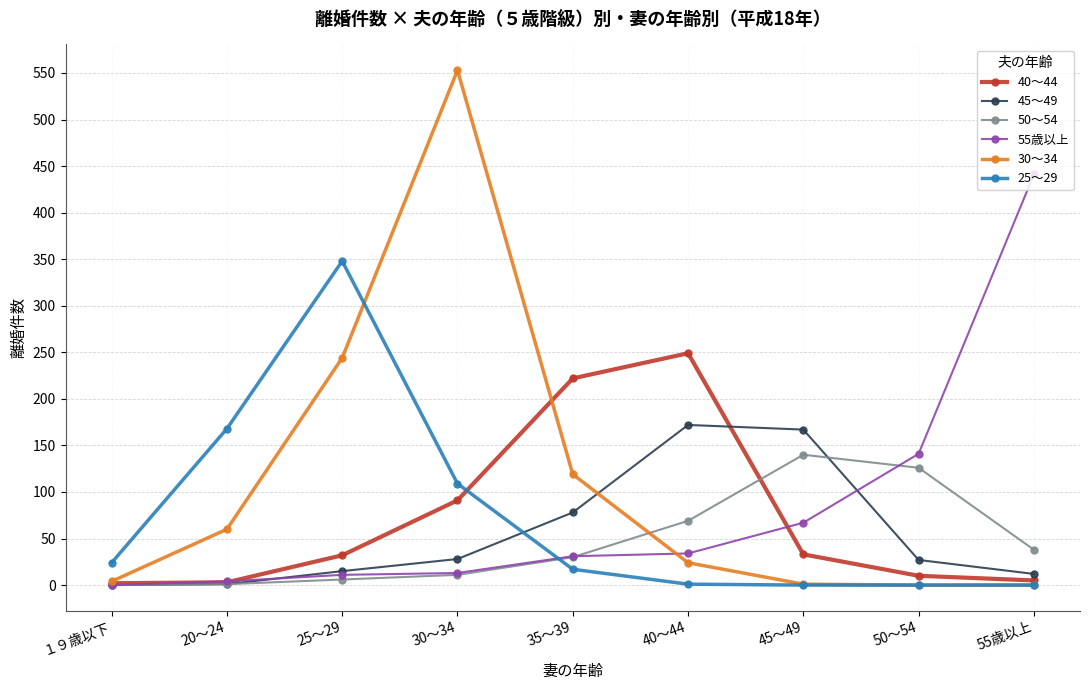

What is the label of the 7th point from the left?

45～49